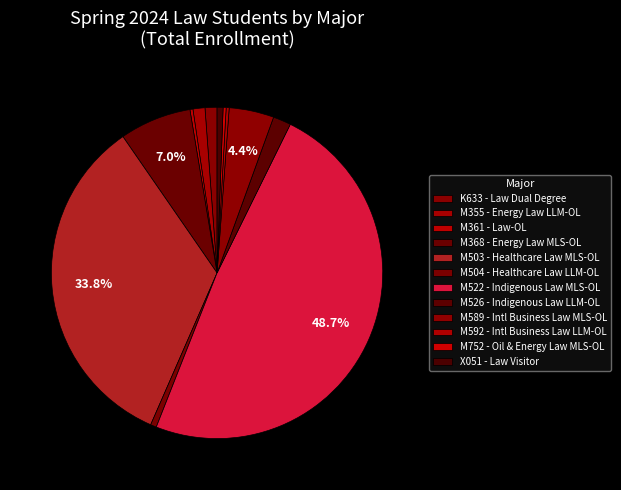

Count the number of slices in the pie.

12